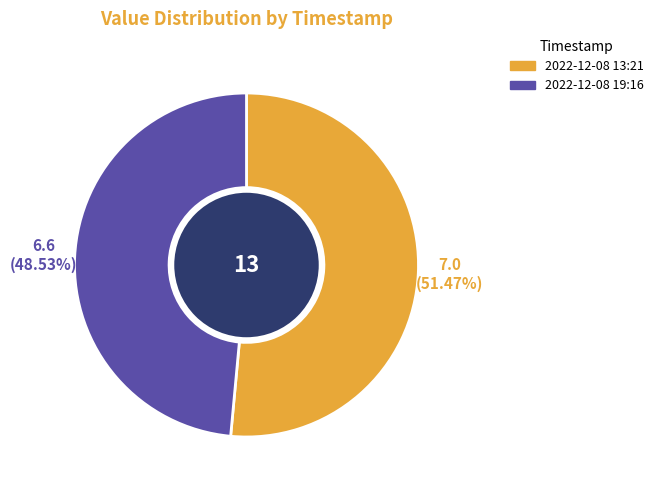

Does any single category account for the majority?

Yes